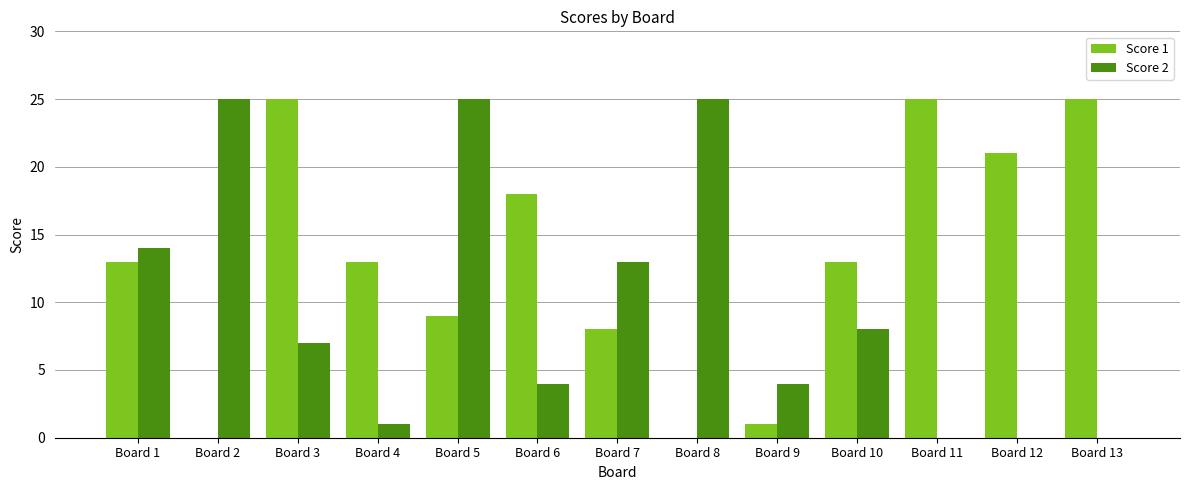

How many categories are shown in the chart?

13